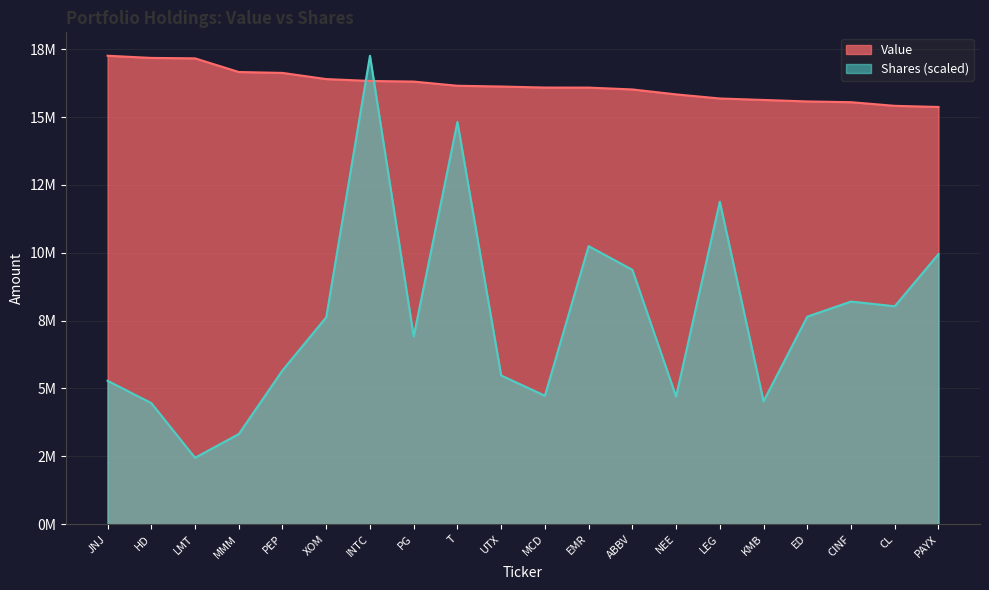

What is the label of the 16th point from the left?

KMB